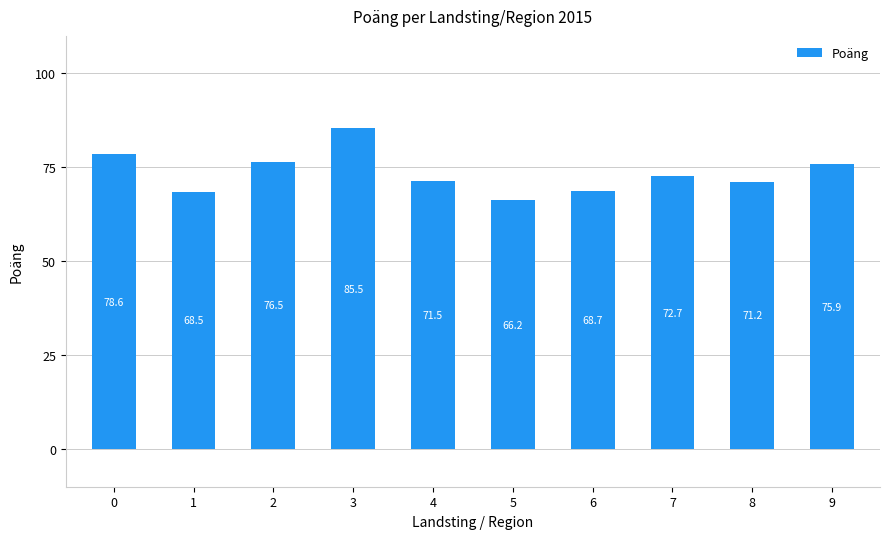

At which category does the chart reach its minimum across all series?

5